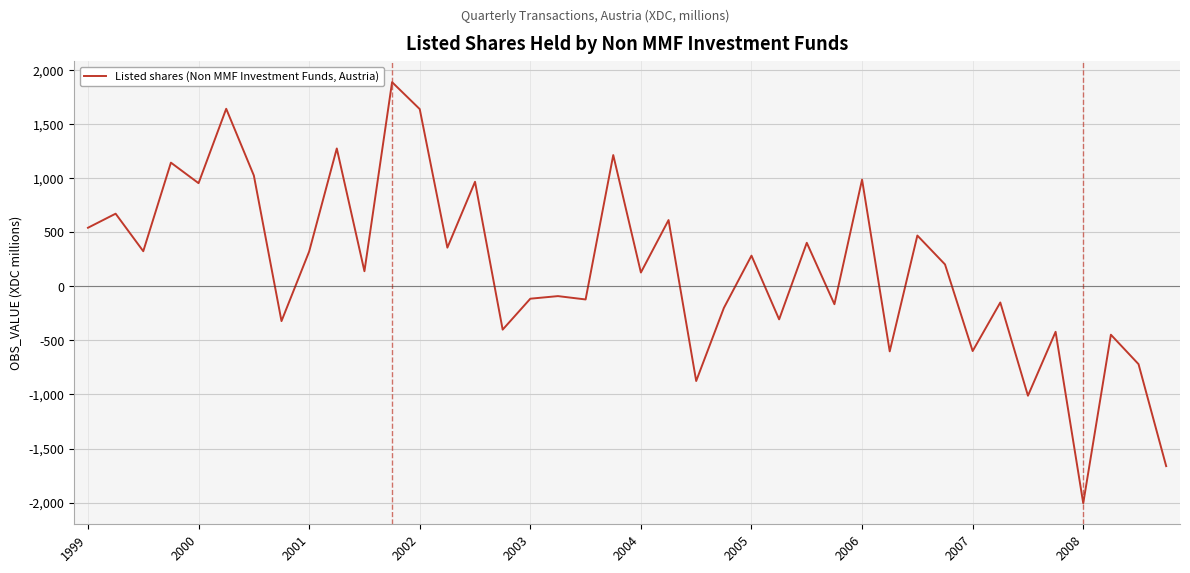

What is the smallest value displayed?

-2006